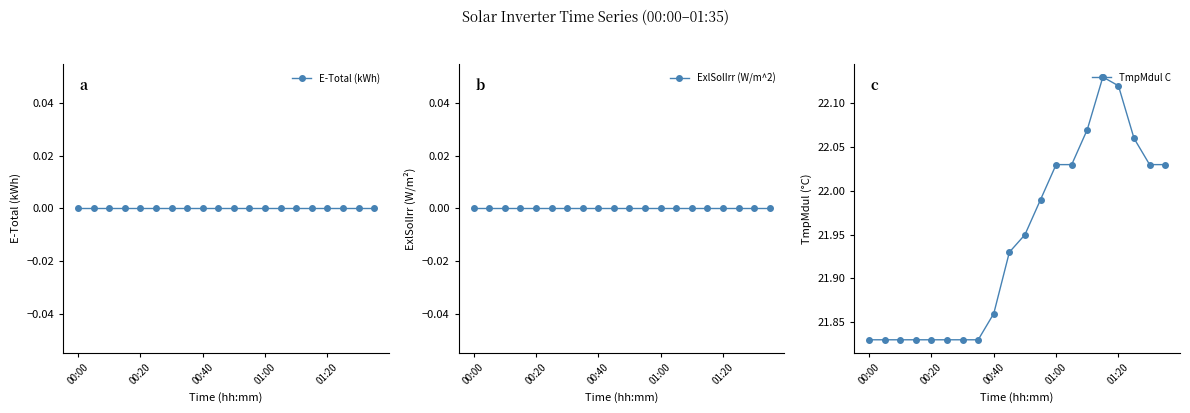

At 14, list the series in order from smallest to largest.

E-Total (kWh), ExlSolIrr (W/m^2), TmpMdul C